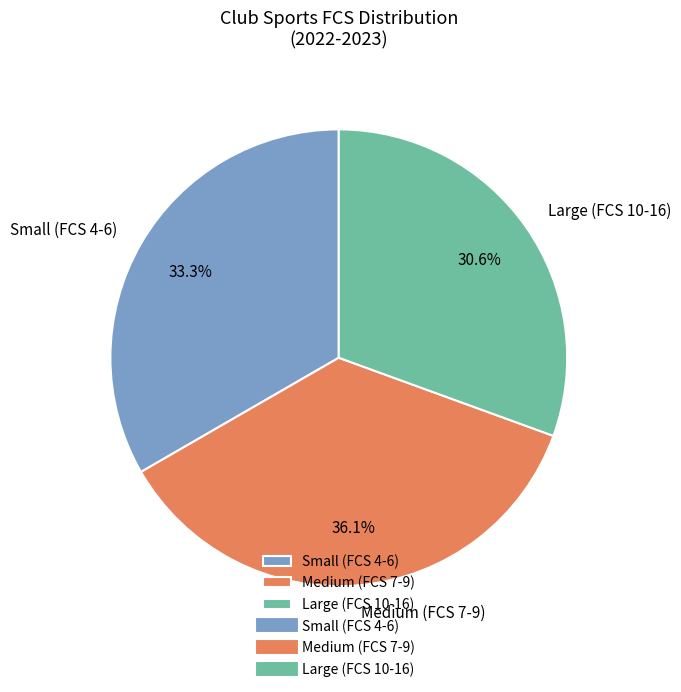

What is the largest slice in the pie chart?

Medium (FCS 7-9)